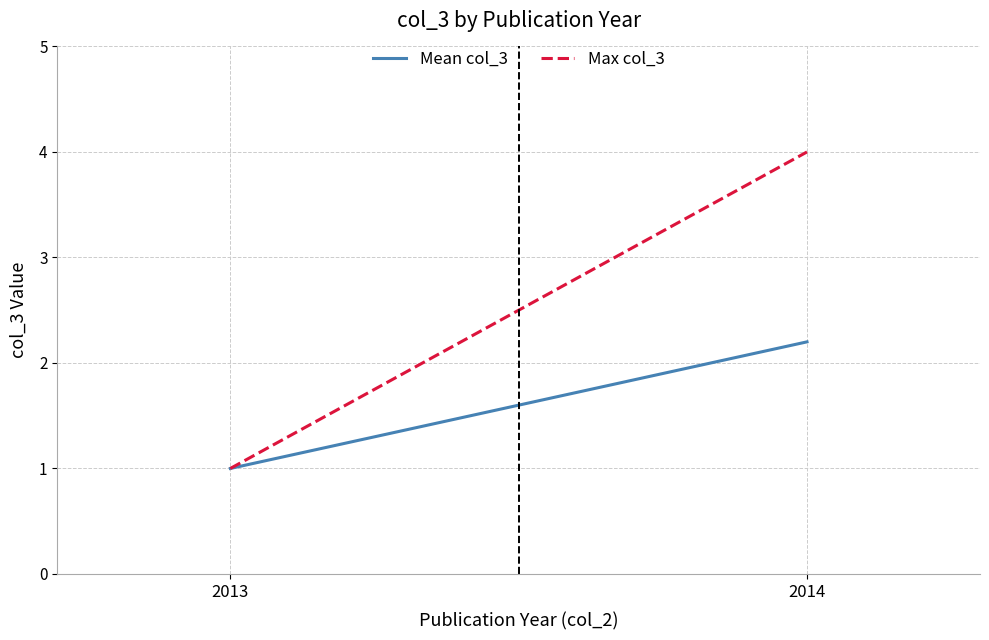

Is the value of Mean col_3 at 2014 greater than the value of Max col_3 at 2014?

No